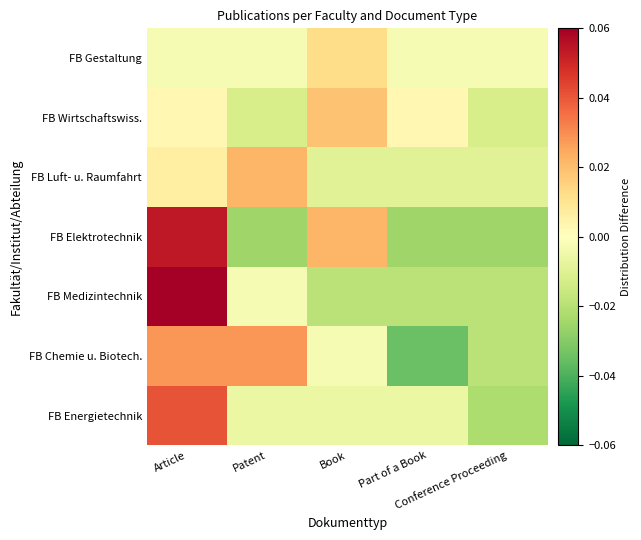

Which category has the highest value across all series?

Article